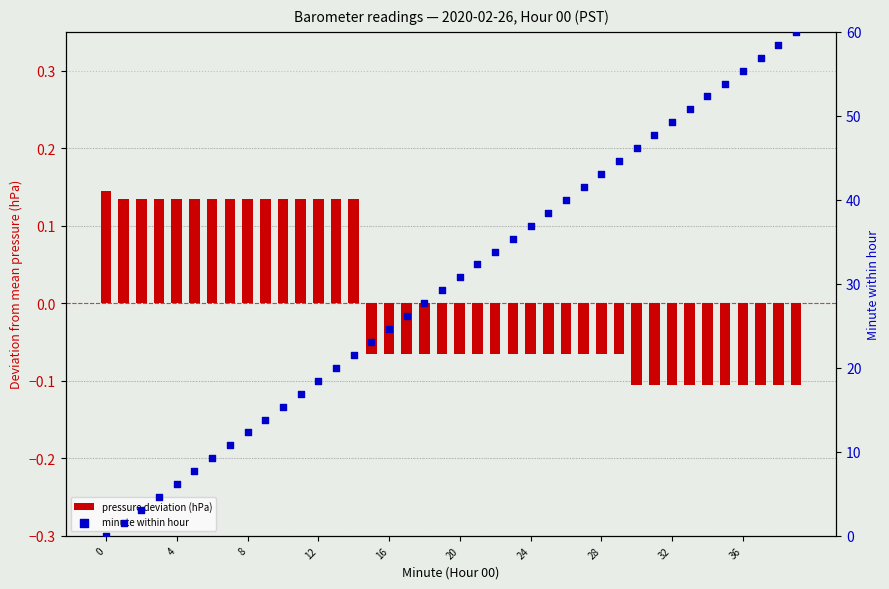

What is the total value across all series at 23?

35.3